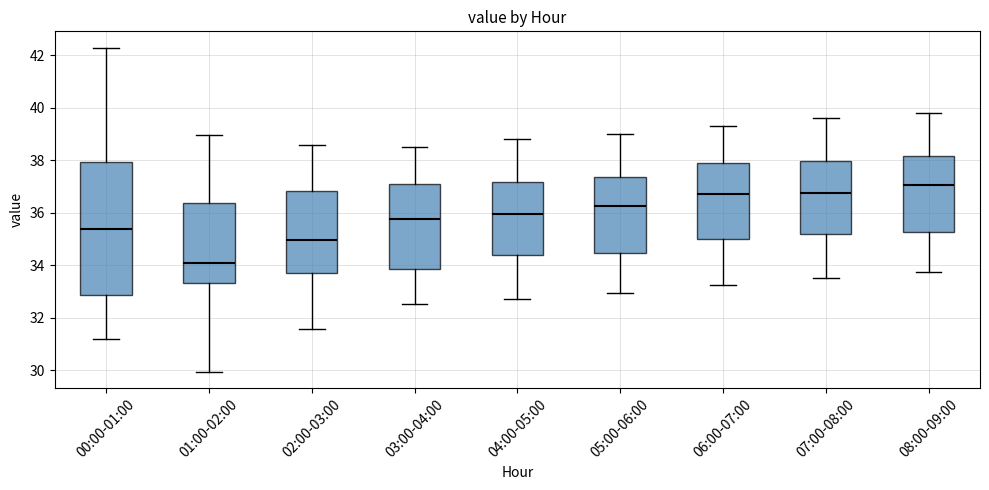

Reading left to right, read every box against the y-axis: the position of its median line, the range the box covers, and the ends of its whiskers. The values are not printed on the chart, so give them approximately, as read against the axis.

00:00-01:00: median 35.4, box 32.8 to 38.0, whiskers 31.2 to 42.4
01:00-02:00: median 34.0, box 33.4 to 36.4, whiskers 30.0 to 39.0
02:00-03:00: median 35.0, box 33.6 to 36.8, whiskers 31.6 to 38.6
03:00-04:00: median 35.8, box 33.8 to 37.2, whiskers 32.6 to 38.6
04:00-05:00: median 36.0, box 34.4 to 37.2, whiskers 32.8 to 38.8
05:00-06:00: median 36.2, box 34.4 to 37.4, whiskers 33.0 to 39.0
06:00-07:00: median 36.8, box 35.0 to 37.8, whiskers 33.2 to 39.4
07:00-08:00: median 36.8, box 35.2 to 38.0, whiskers 33.6 to 39.6
08:00-09:00: median 37.0, box 35.2 to 38.2, whiskers 33.8 to 39.8